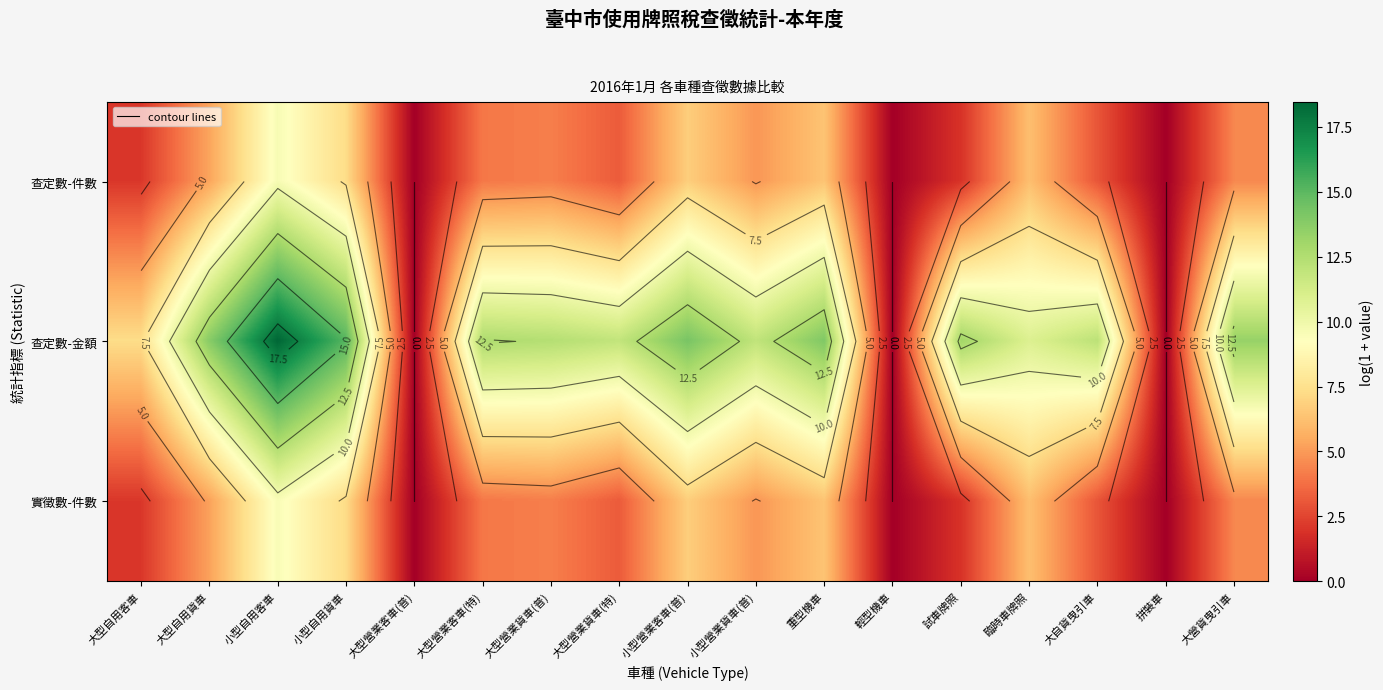

Between 大型營業貨車(特) and 小型營業客車(普), which series saw the biggest shift?

查定數-件數